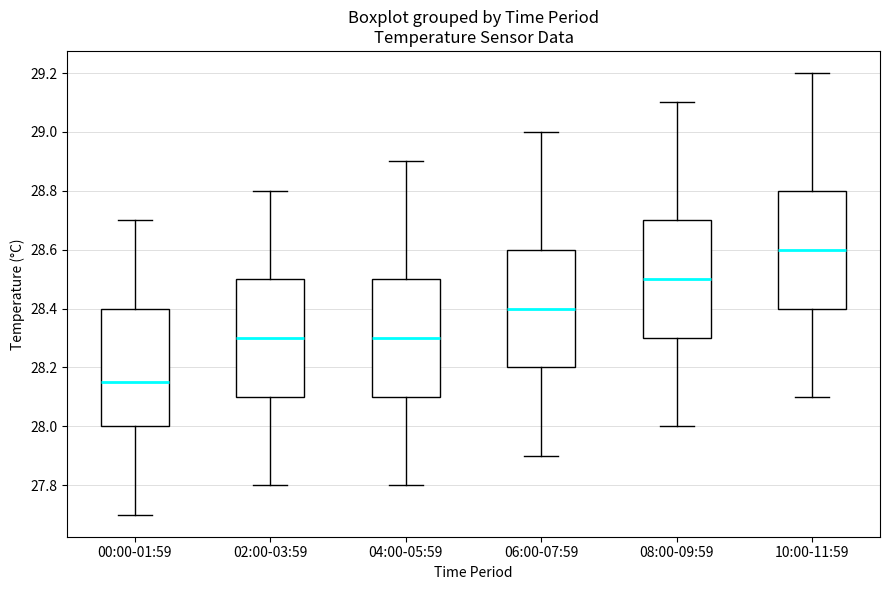

Where does the lower whisker of the box for 08:00-09:59 end on the y-axis? The values are not printed on the chart, so give them approximately, as read against the axis.

28.00